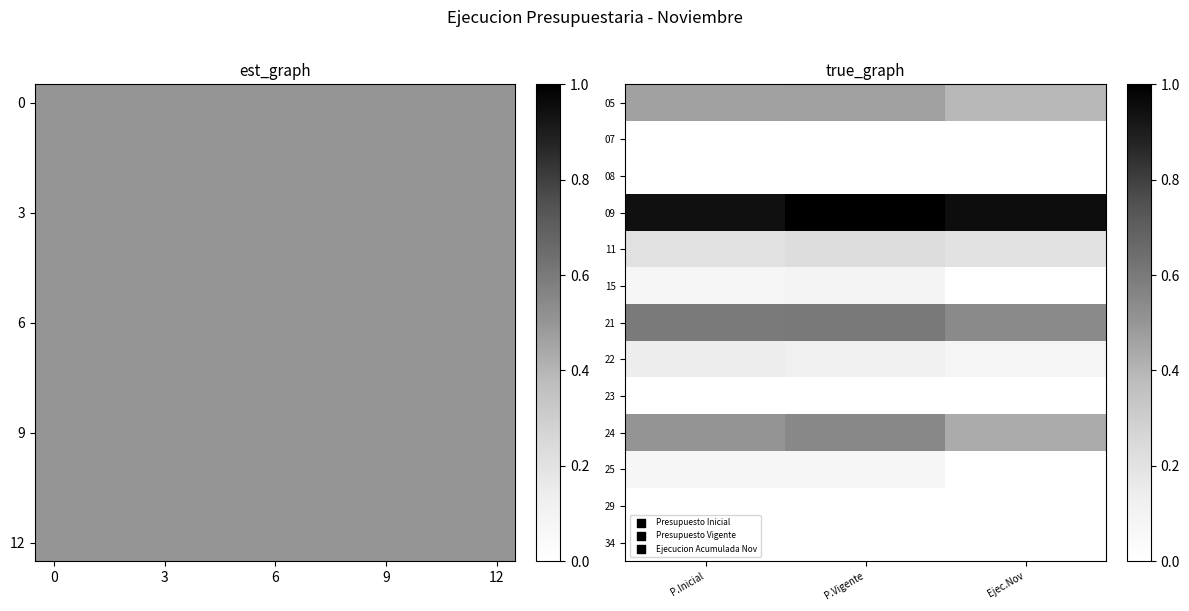

At P.Vigente, list the series in order from largest to smallest.

09, 21, 24, 05, 11, 22, 15, 25, 07, 08, 23, 29, 34